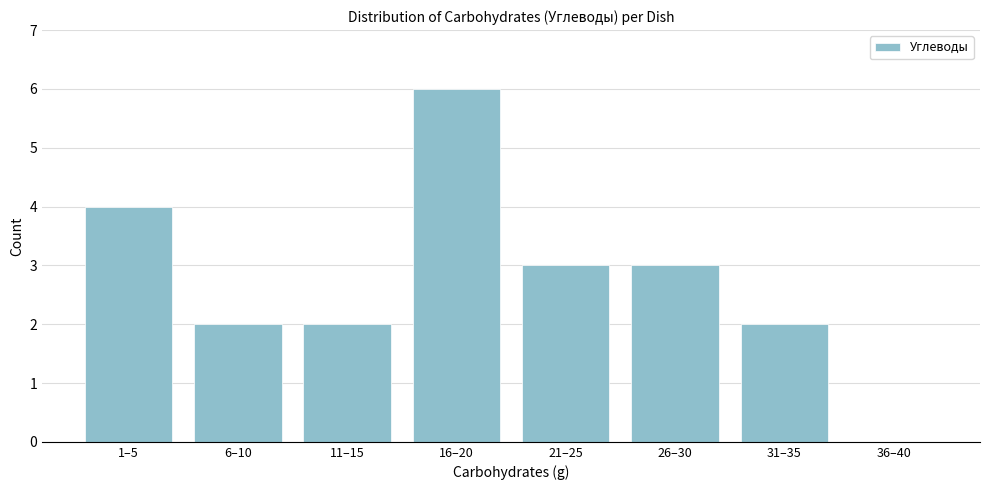

Reading left to right, list all the values displayed in this chart.

1–5=4	6–10=2	11–15=2	16–20=6	21–25=3	26–30=3	31–35=2	36–40=0